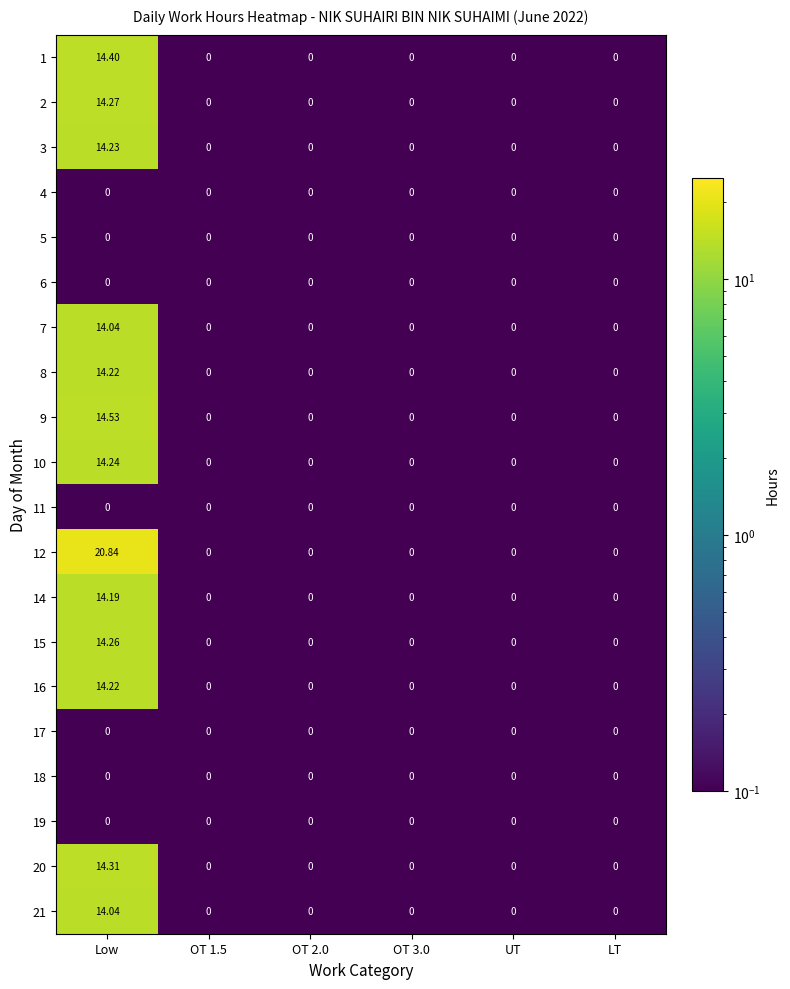

Which category has the highest value in the 12 series?

Low